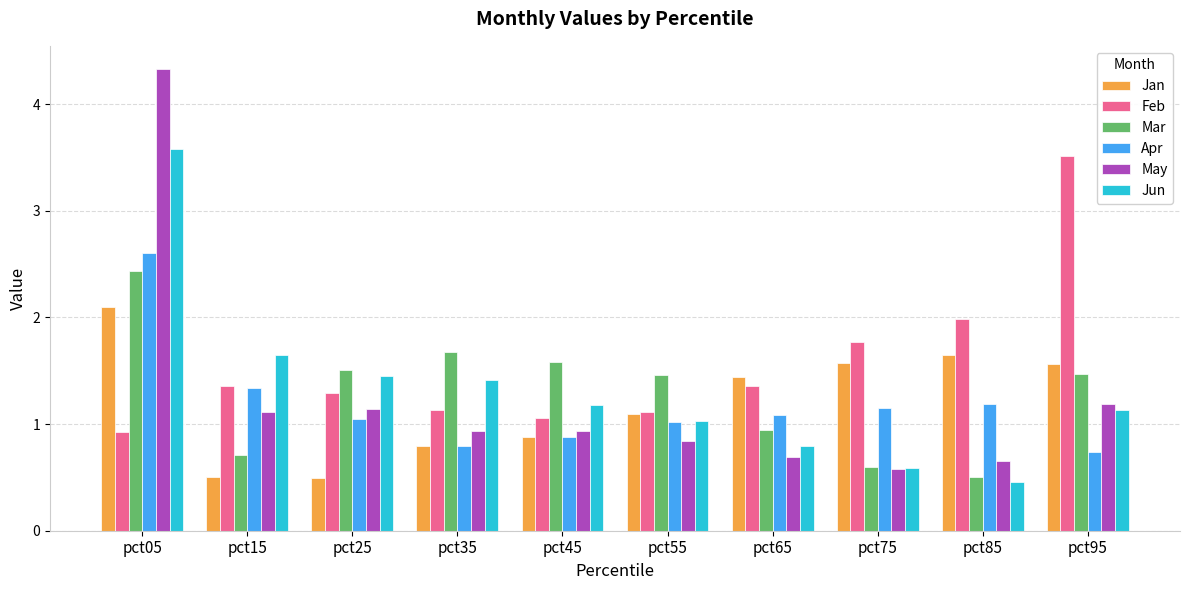

At which category is the sum across all series the highest?

pct05